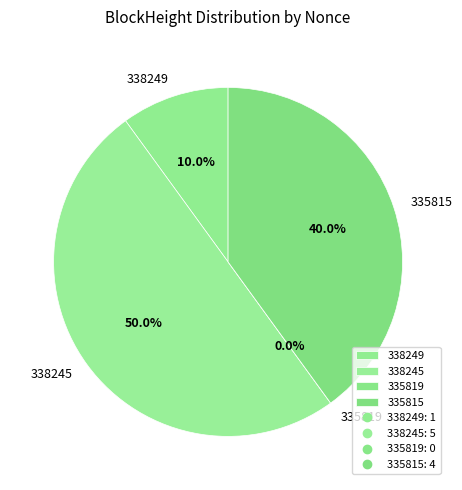

Count the number of slices in the pie.

4